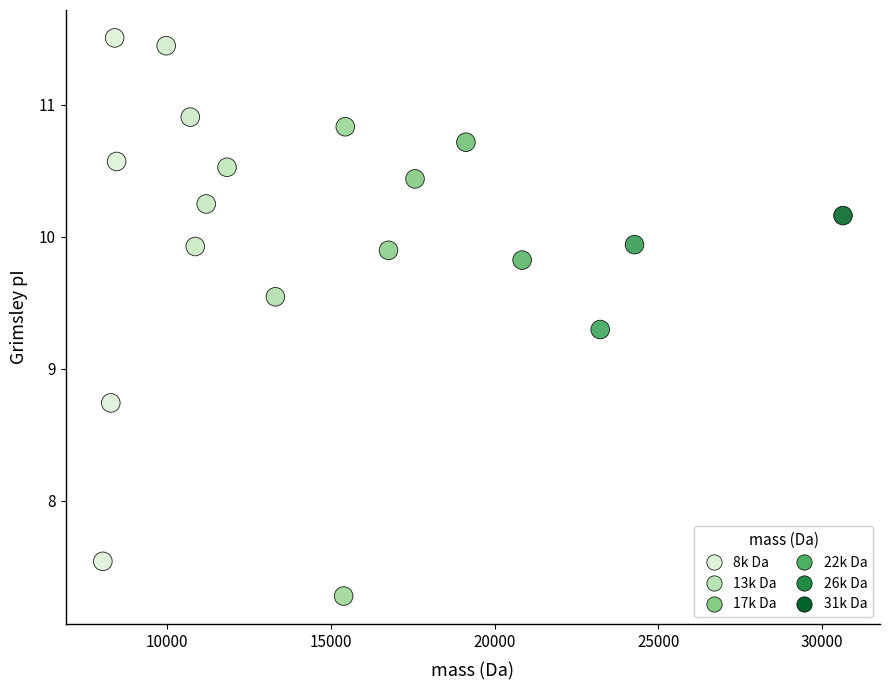

What is the range of Y values (max minus min)?

4.2